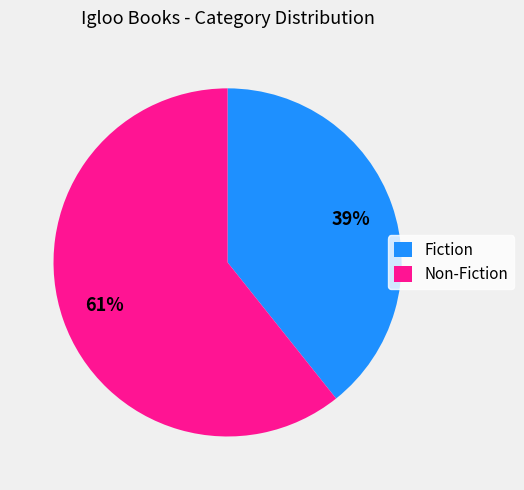

To the nearest percent, what is the combined percentage of Non-Fiction and Fiction?

100%